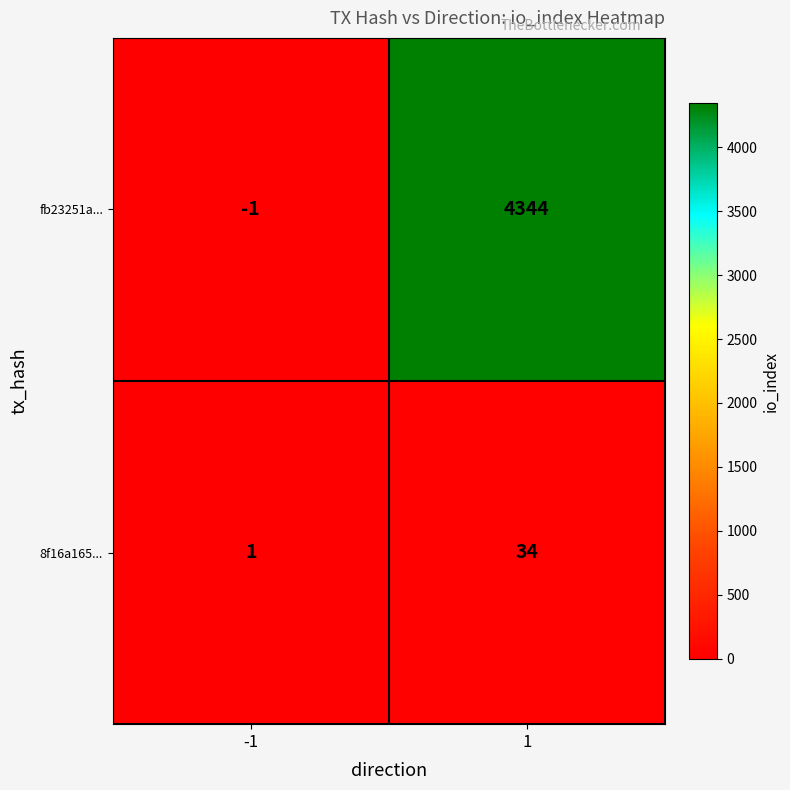

List the series in order of their peak value, lowest first.

8f16a165..., fb23251a...